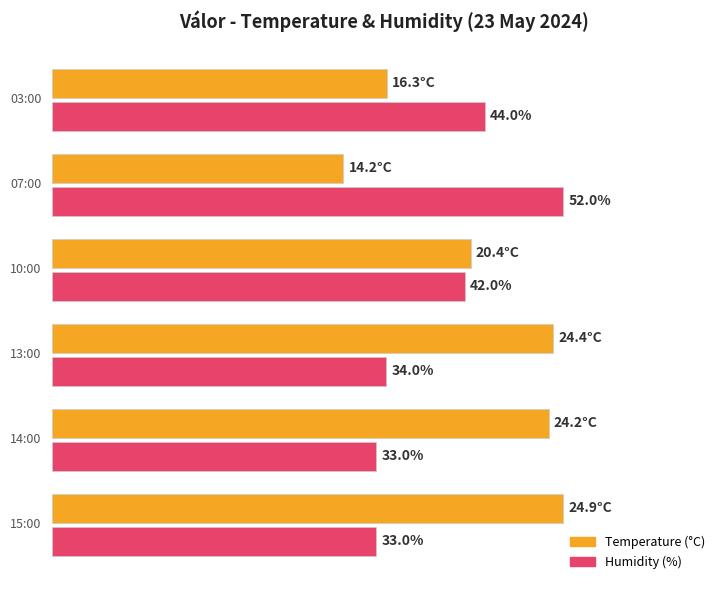

What are all the series names shown in the legend?

Temperature (°C), Humidity (%)